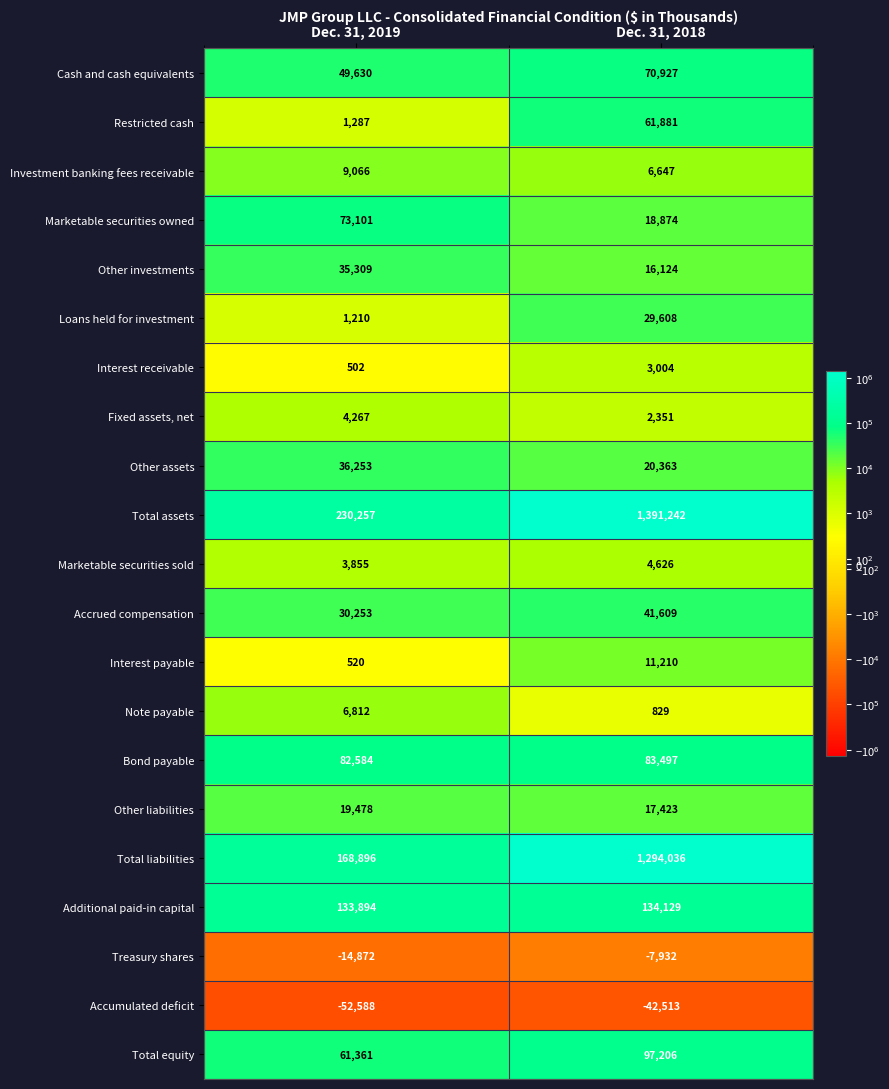

True or false: Cash and cash equivalents has a value of 70927 at Dec. 31, 2018.

True